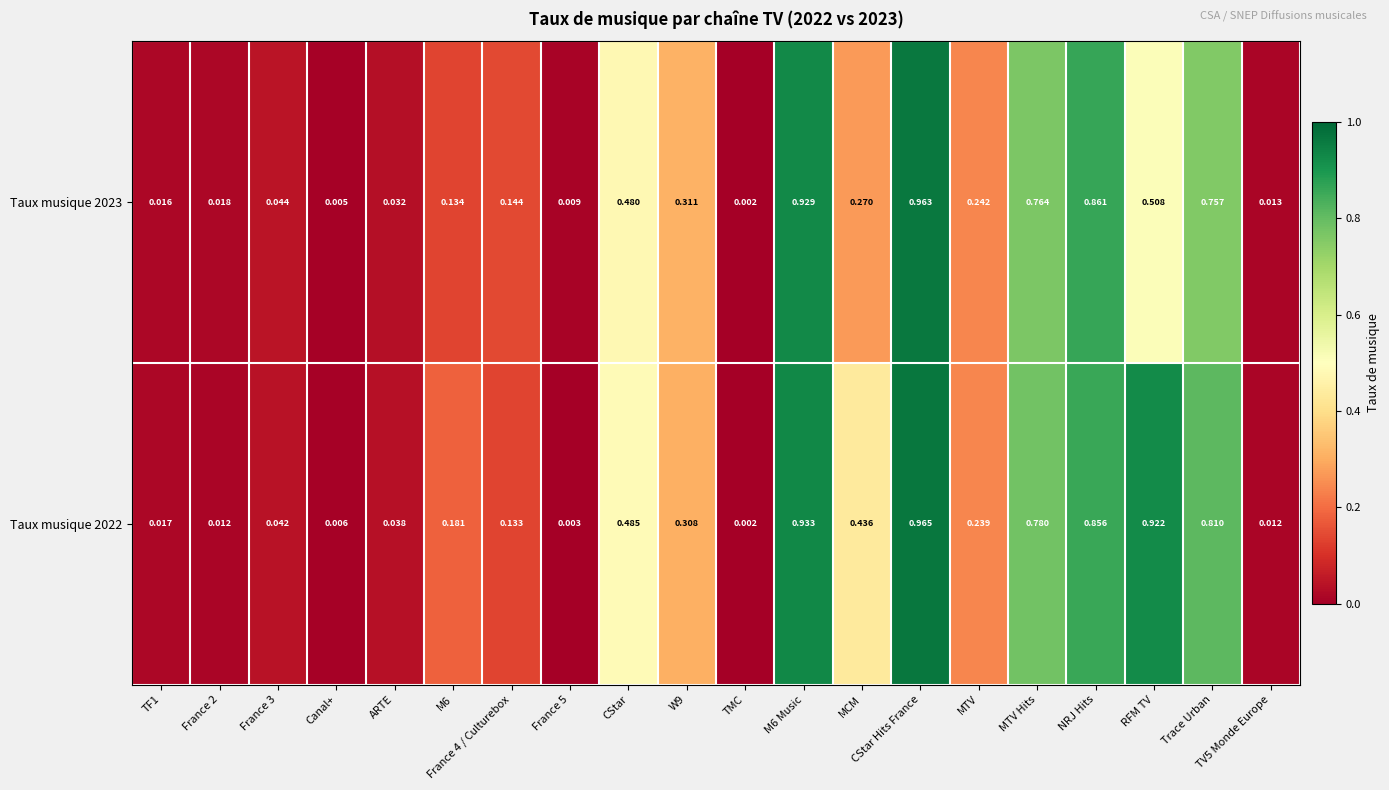

Rank the series by their maximum value, from highest to lowest.

Taux musique 2022, Taux musique 2023